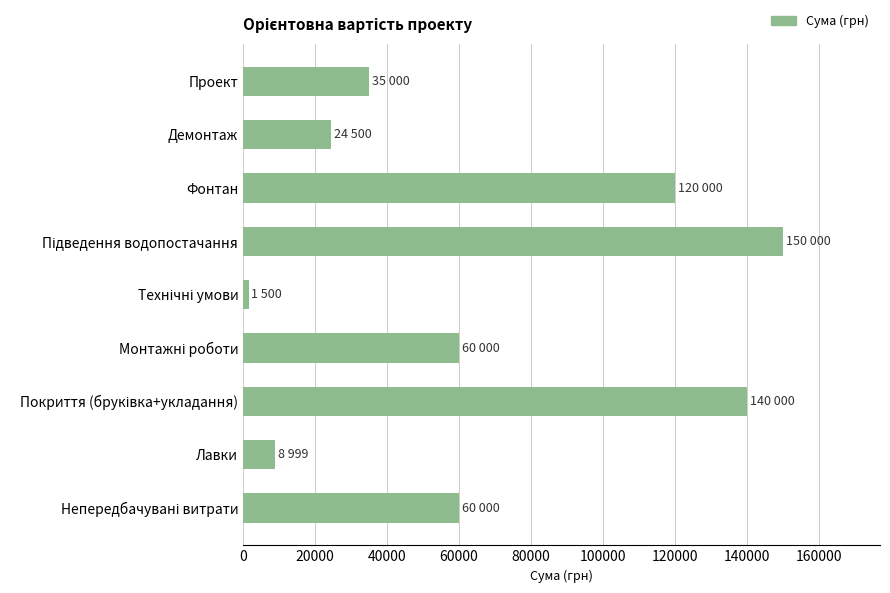

What is the label of the 9th bar from the bottom?

Проект